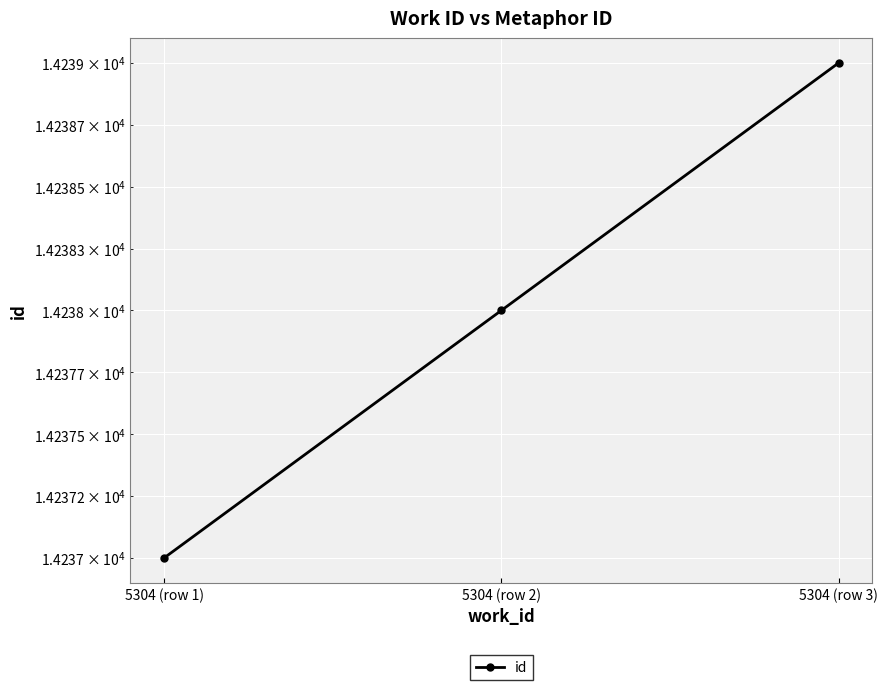

Which has a higher value, 5304 (row 3) or 5304 (row 1)?

5304 (row 3)